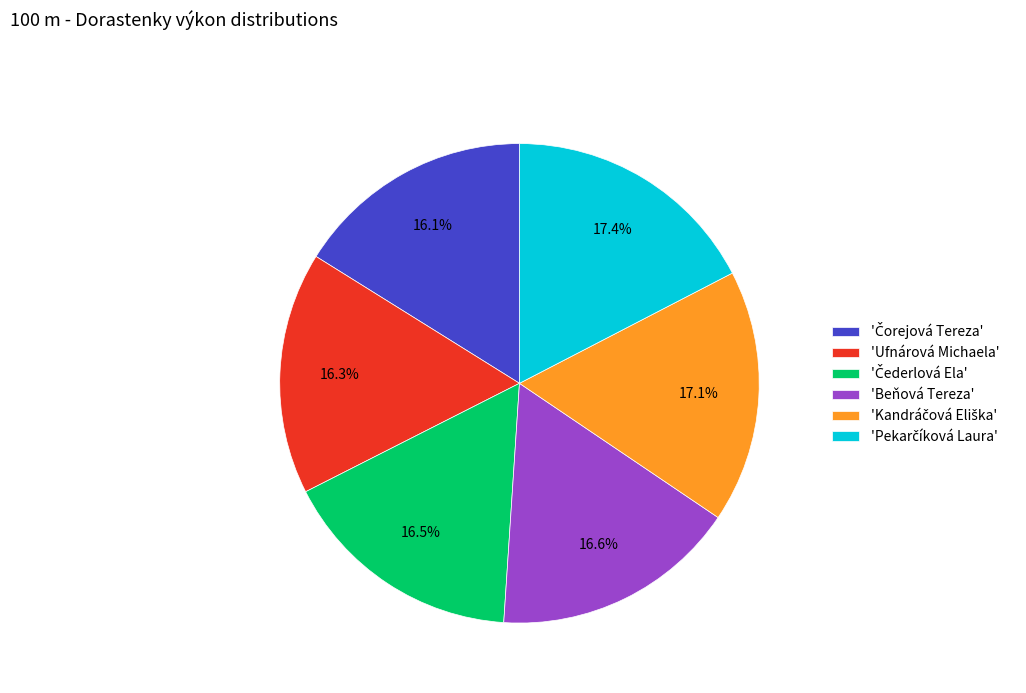

Is there a majority slice in this chart?

No